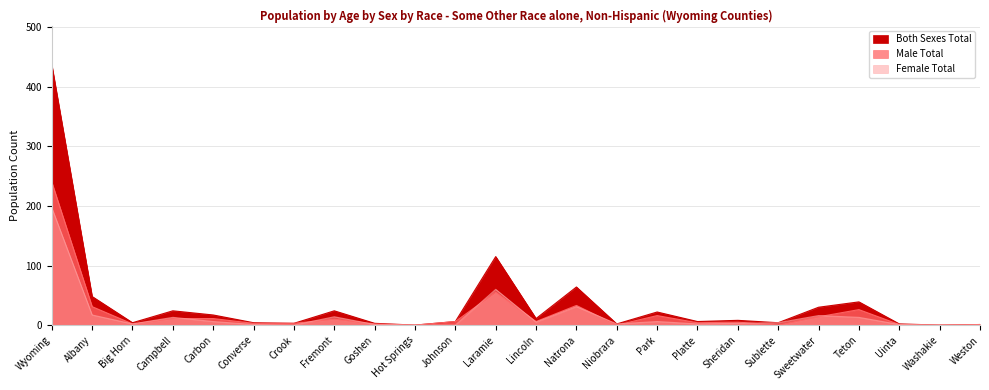

True or false: Male Total has more than 1 points higher than both neighbors.

True